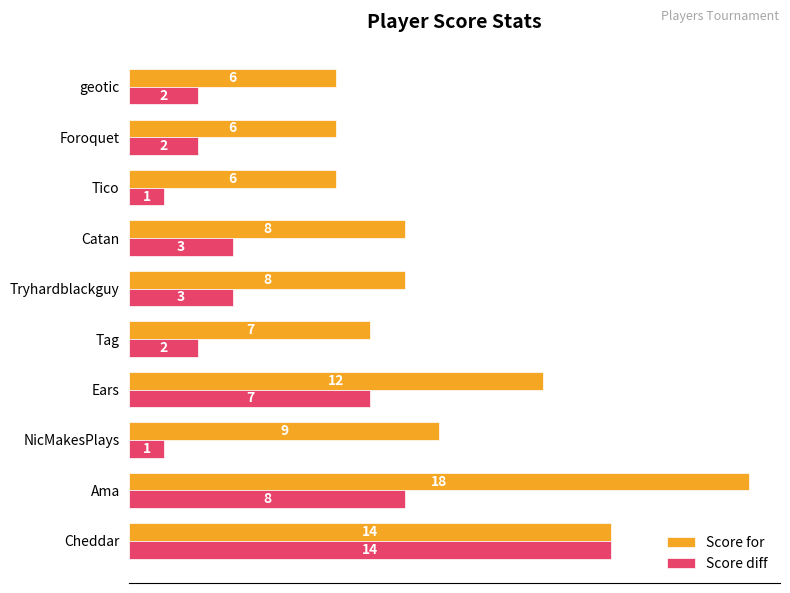

What is the highest value of the Score diff series?

14